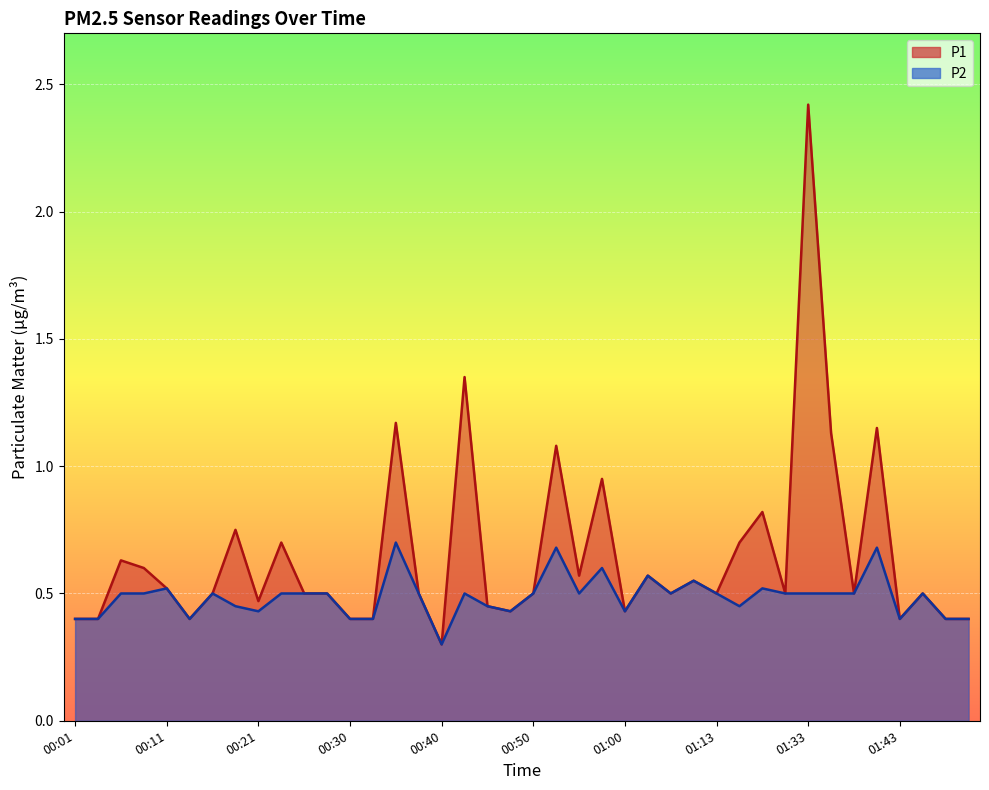

The value of P2 at 00:38 is 0.9. True or false?

False